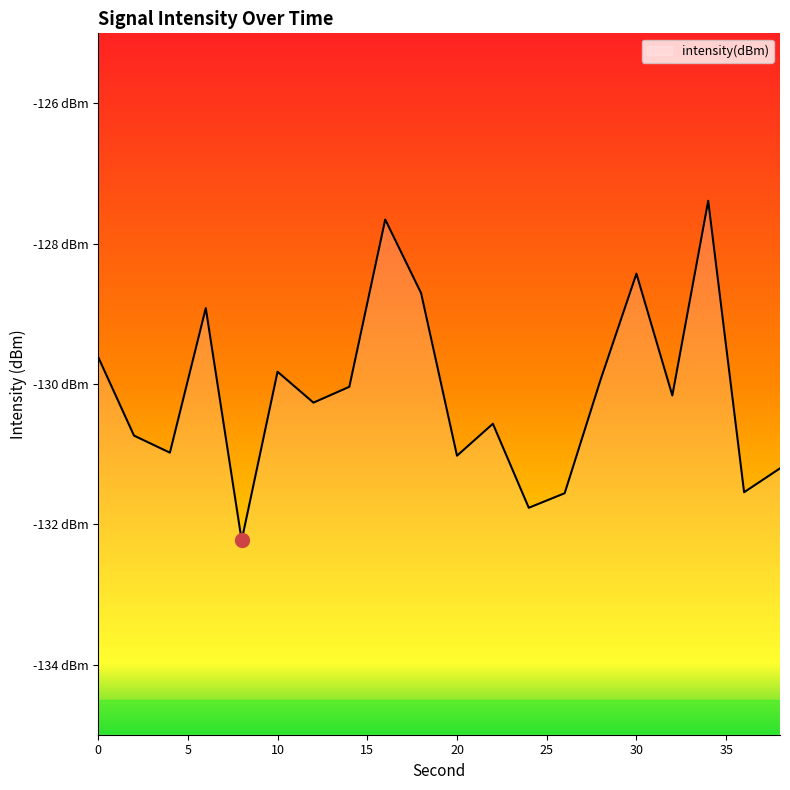

How many interior local valleys (lower than both neighbors) does the data have?

7